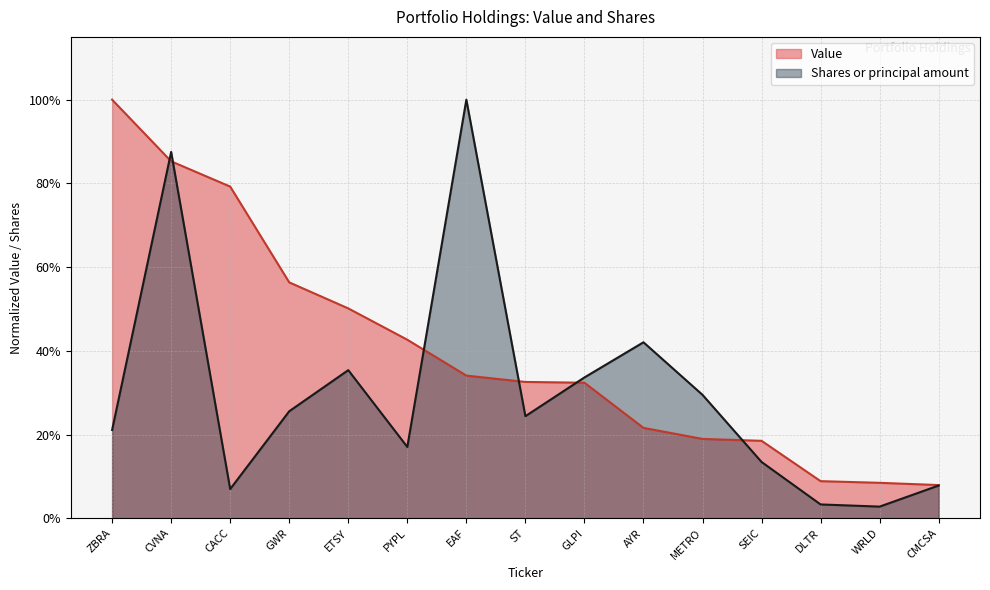

Reading left to right, what are all the values shown in this chart?

Value: ZBRA=1.0	CVNA=0.9	CACC=0.8	GWR=0.6	ETSY=0.5	PYPL=0.4	EAF=0.3	ST=0.3	GLPI=0.3	AYR=0.2	METRO=0.2	SEIC=0.2	DLTR=0.1	WRLD=0.1	CMCSA=0.1
Shares or principal amount: ZBRA=0.2	CVNA=0.9	CACC=0.1	GWR=0.3	ETSY=0.4	PYPL=0.2	EAF=1.0	ST=0.2	GLPI=0.3	AYR=0.4	METRO=0.3	SEIC=0.1	DLTR=0.0	WRLD=0.0	CMCSA=0.1